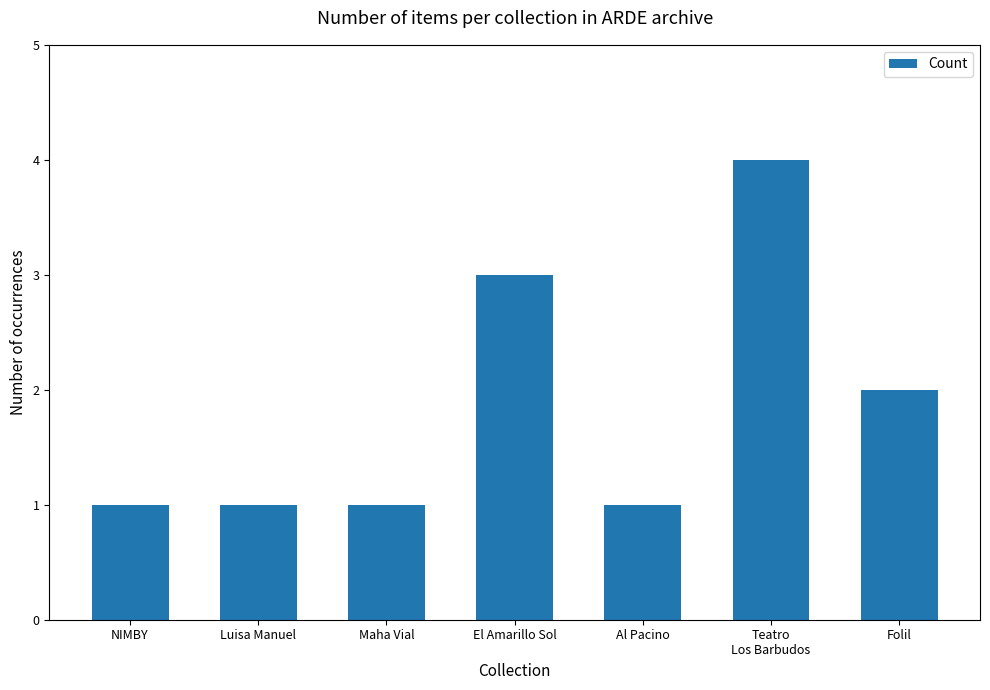

What is the value of the 7th bar from the left?

2